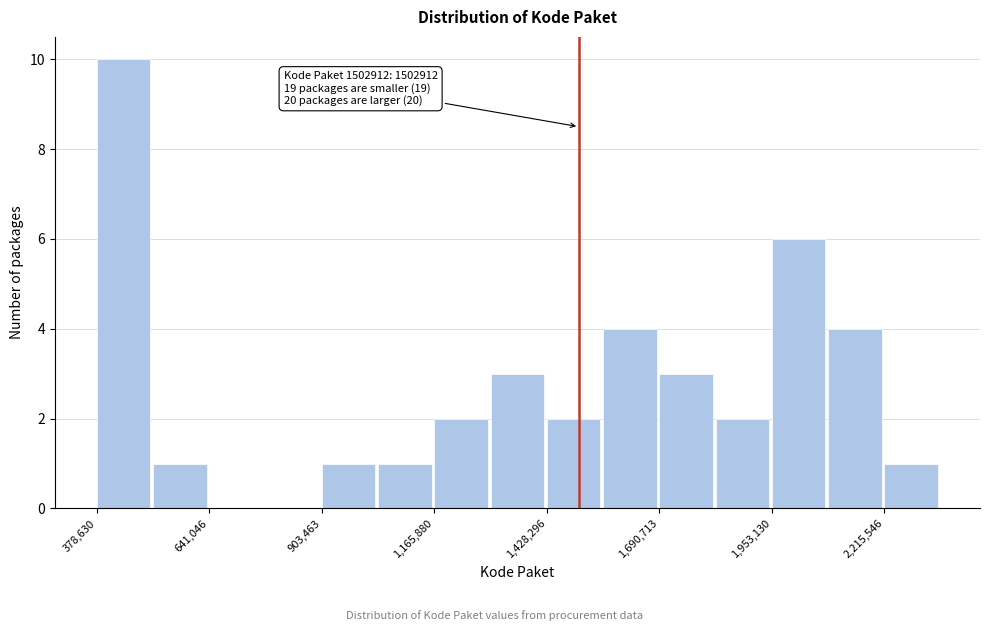

Read against the x-axis, roughly where is the centre of the tallest bar?

450000